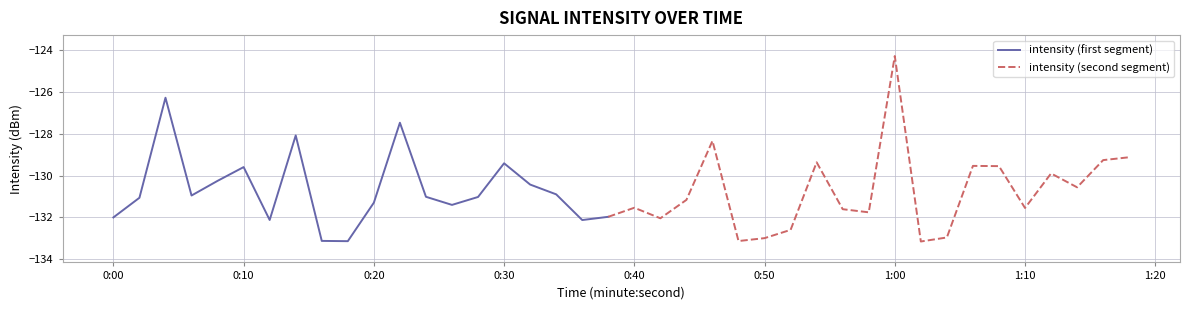

Does the chart have visible grid lines?

Yes